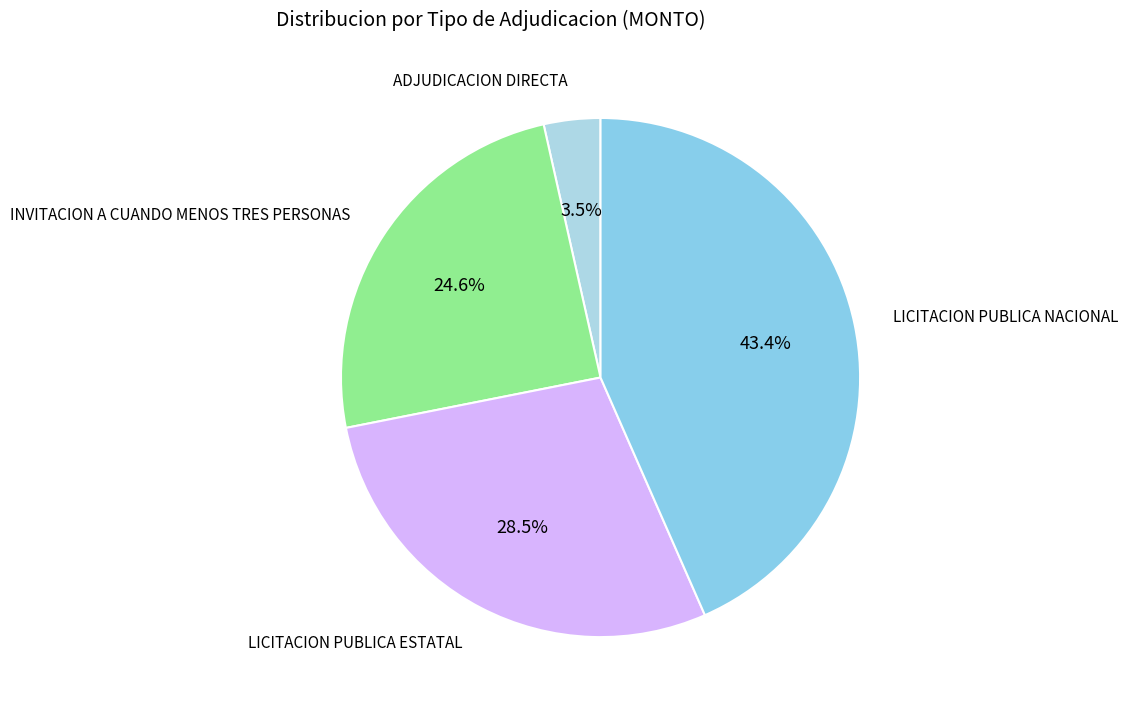

How many slices are in this pie chart?

4